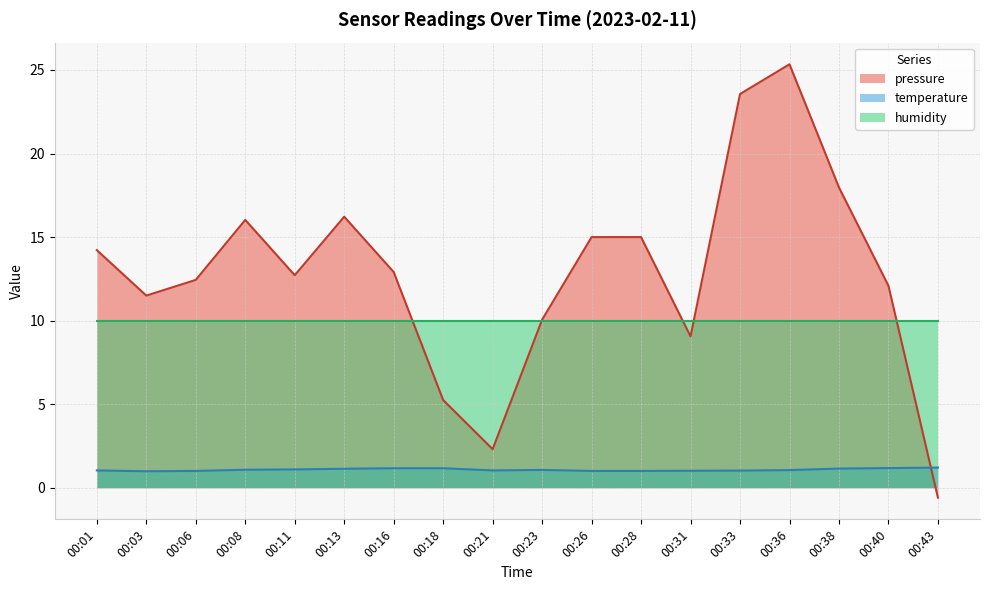

How many times do pressure and temperature cross each other?

1